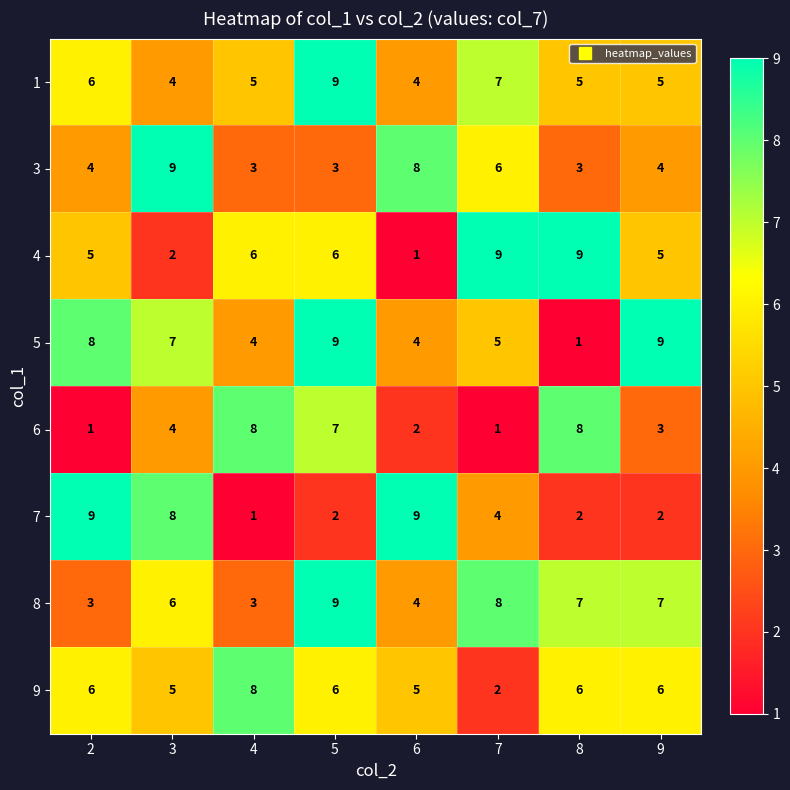

What is the total value across all series at 4?

38